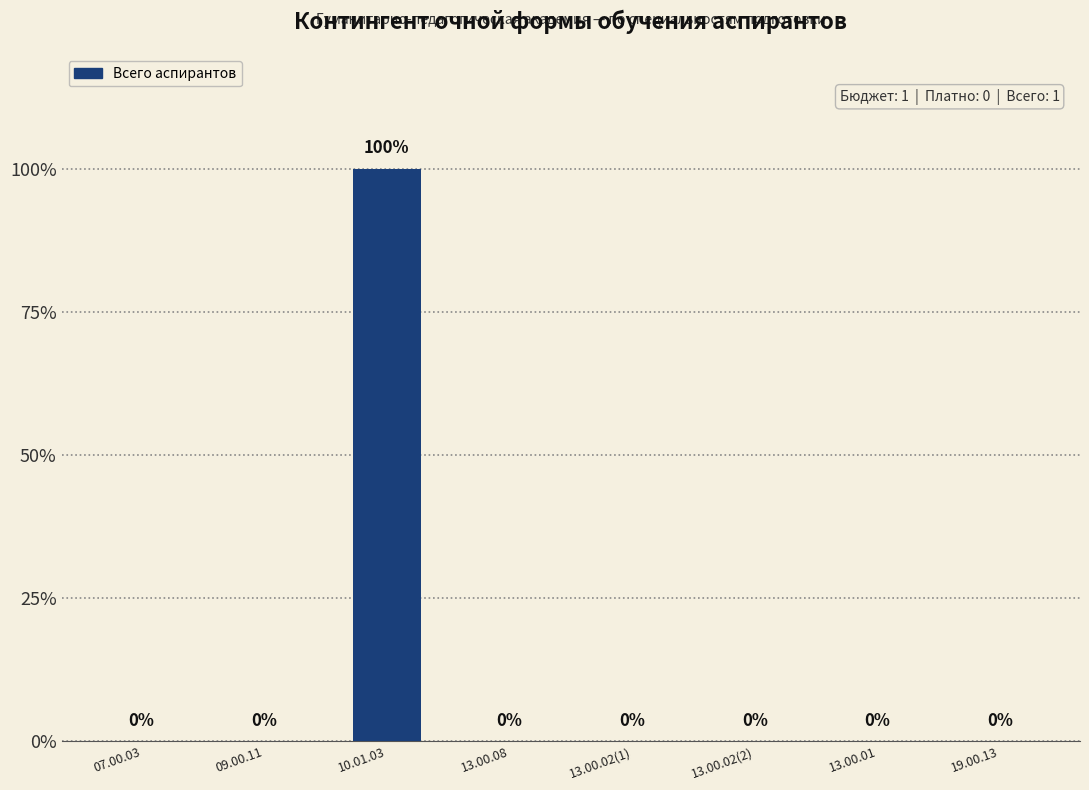

List the labels in order of value, smallest first.

07.00.03, 09.00.11, 13.00.08, 13.00.02(1), 13.00.02(2), 13.00.01, 19.00.13, 10.01.03